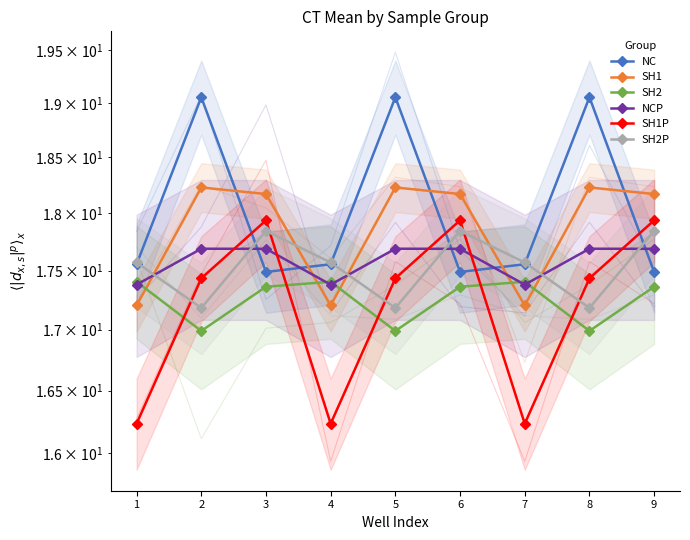

At how many categories does at least one series exceed 17?

9